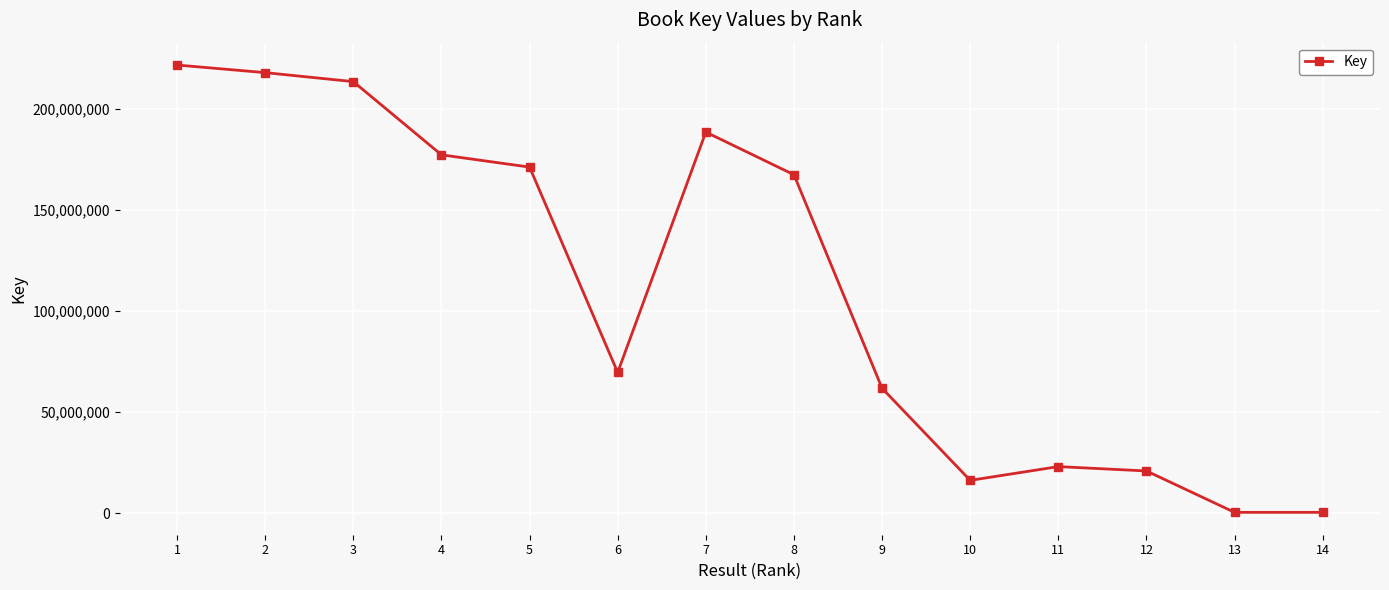

What is the difference between the maximum and minimum values?

221401157